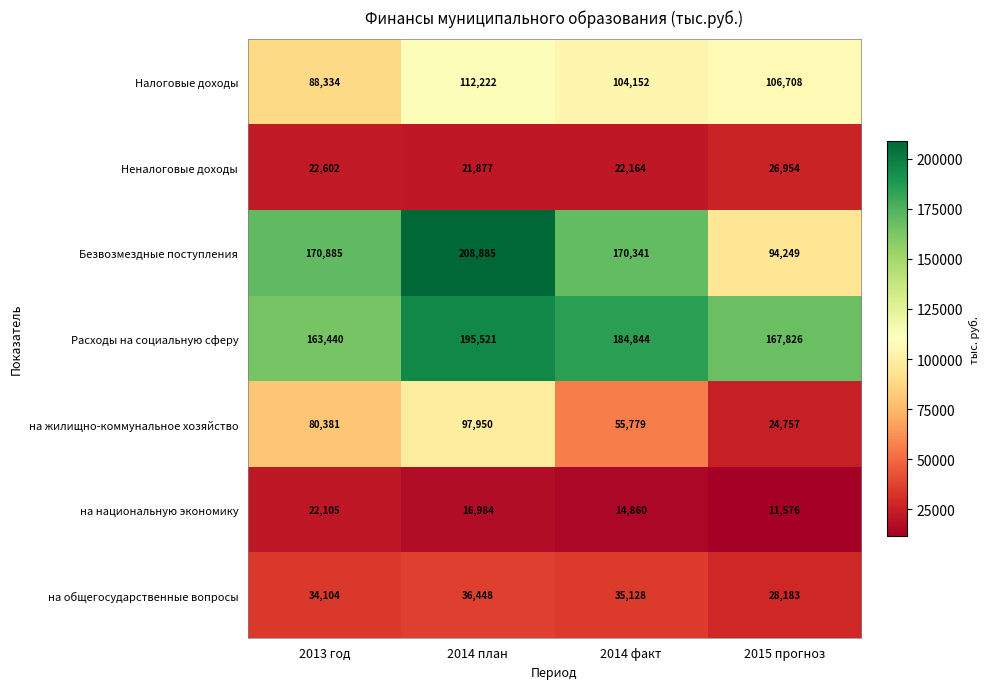

Which category has the highest value across all series?

2014 план